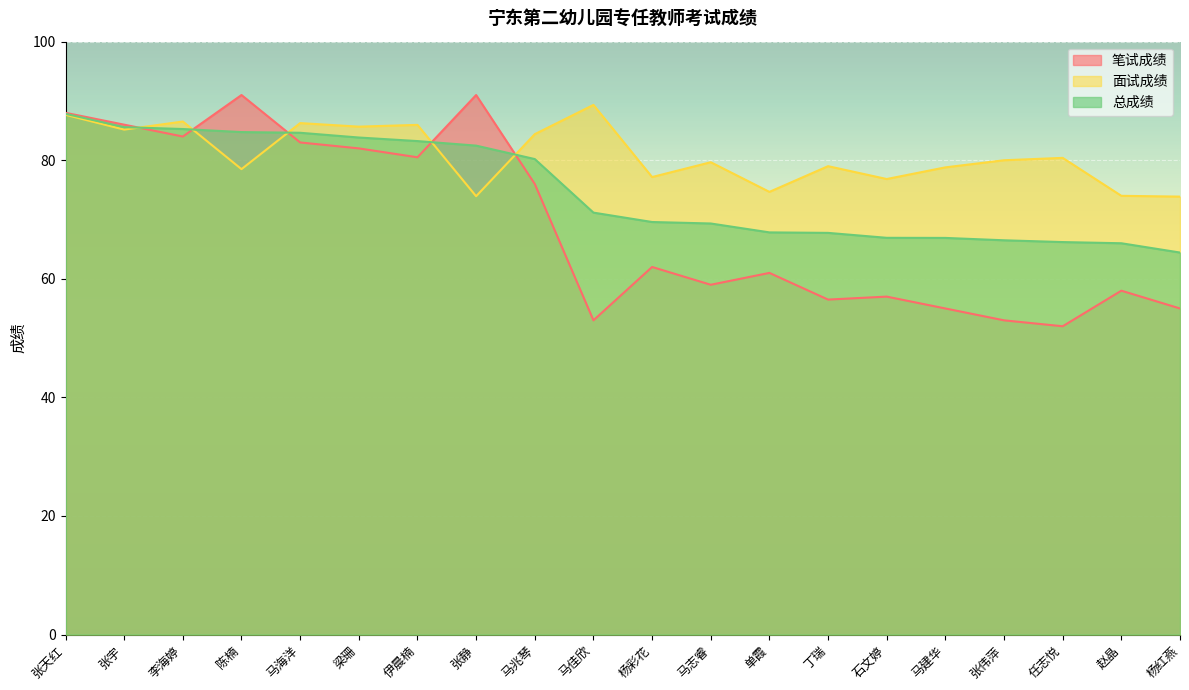

Reading left to right, transcribe all the data shown in this chart.

笔试成绩: 张天红=88.0	张宇=86.0	李海婷=84.0	陈楠=91.0	马海洋=83.0	梁珊=82.0	伊晨楠=80.5	张静=91.0	马兆琴=76.0	马佳欣=53.0	杨彩花=62.0	马志睿=59.0	单霞=61.0	丁瑞=56.5	石文婷=57.0	马建华=55.0	张伟萍=53.0	任志悦=52.0	赵晶=58.0	杨红燕=55.0
面试成绩: 张天红=87.7	张宇=85.2	李海婷=86.5	陈楠=78.5	马海洋=86.3	梁珊=85.7	伊晨楠=86.0	张静=73.9	马兆琴=84.4	马佳欣=89.3	杨彩花=77.2	马志睿=79.7	单霞=74.7	丁瑞=79.0	石文婷=76.8	马建华=78.8	张伟萍=80.0	任志悦=80.4	赵晶=74.0	杨红燕=73.9
总成绩: 张天红=87.8	张宇=85.6	李海婷=85.3	陈楠=84.8	马海洋=84.6	梁珊=83.8	伊晨楠=83.2	张静=82.5	马兆琴=80.2	马佳欣=71.2	杨彩花=69.6	马志睿=69.3	单霞=67.8	丁瑞=67.8	石文婷=66.9	马建华=66.9	张伟萍=66.5	任志悦=66.2	赵晶=66.0	杨红燕=64.4